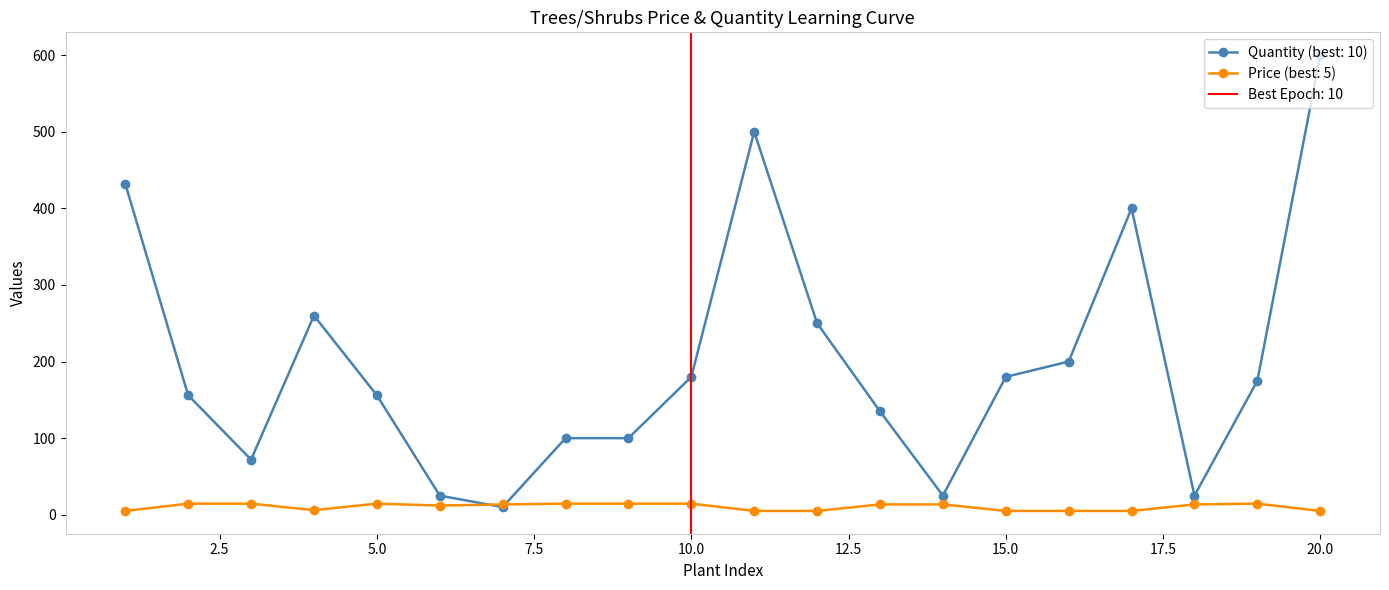

What is the maximum value for Price (best: 5)?

14.5